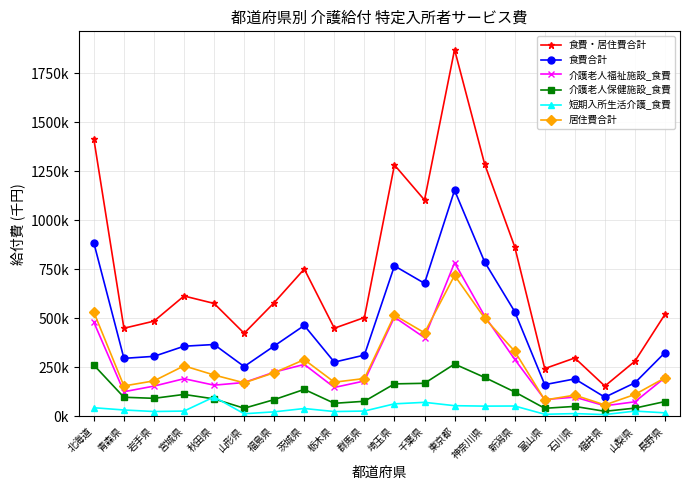

Does the chart have visible grid lines?

Yes